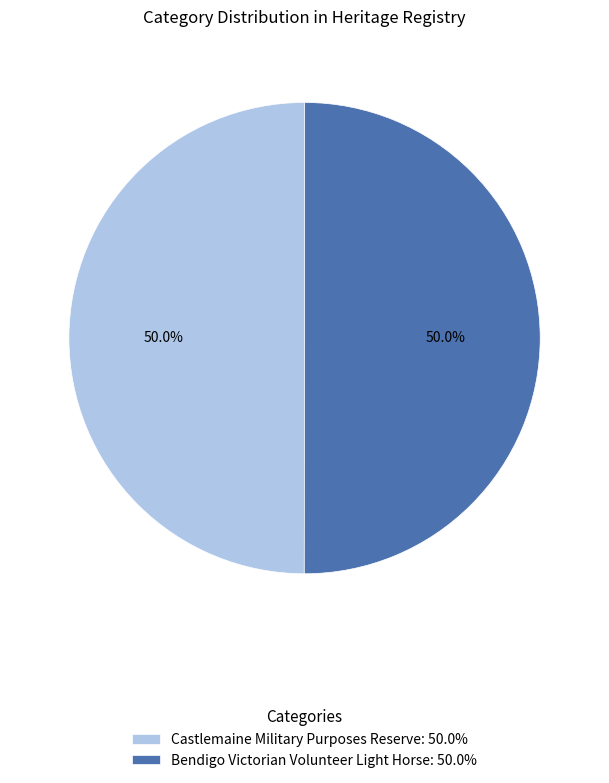

How much of the chart is everything except Castlemaine Military Purposes Reserve: 50.0%?

50.0%